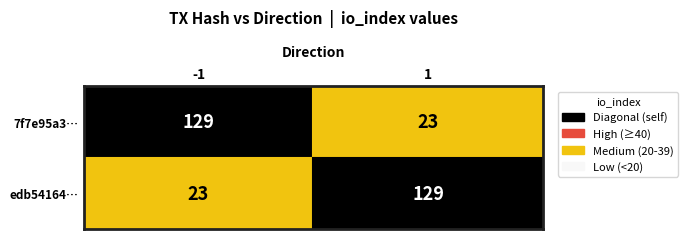

At which category does the chart reach its minimum across all series?

-1